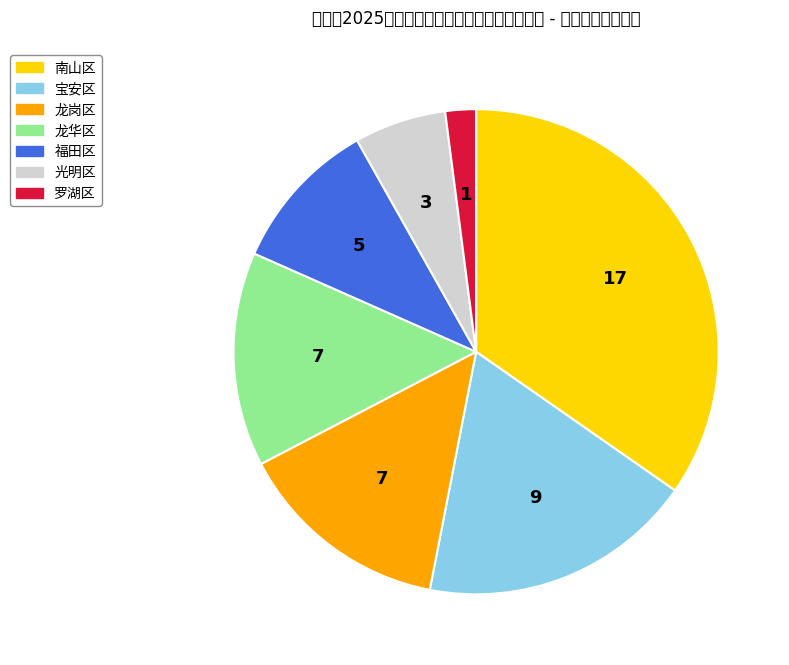

Which category has the smallest portion of the pie?

罗湖区